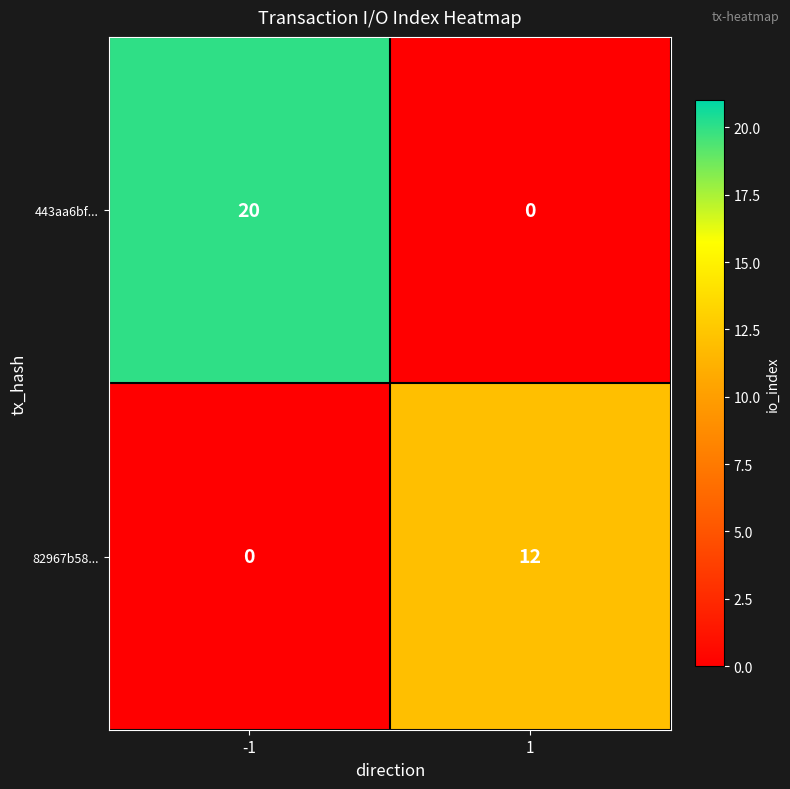

What is the total value across all series at -1?

20